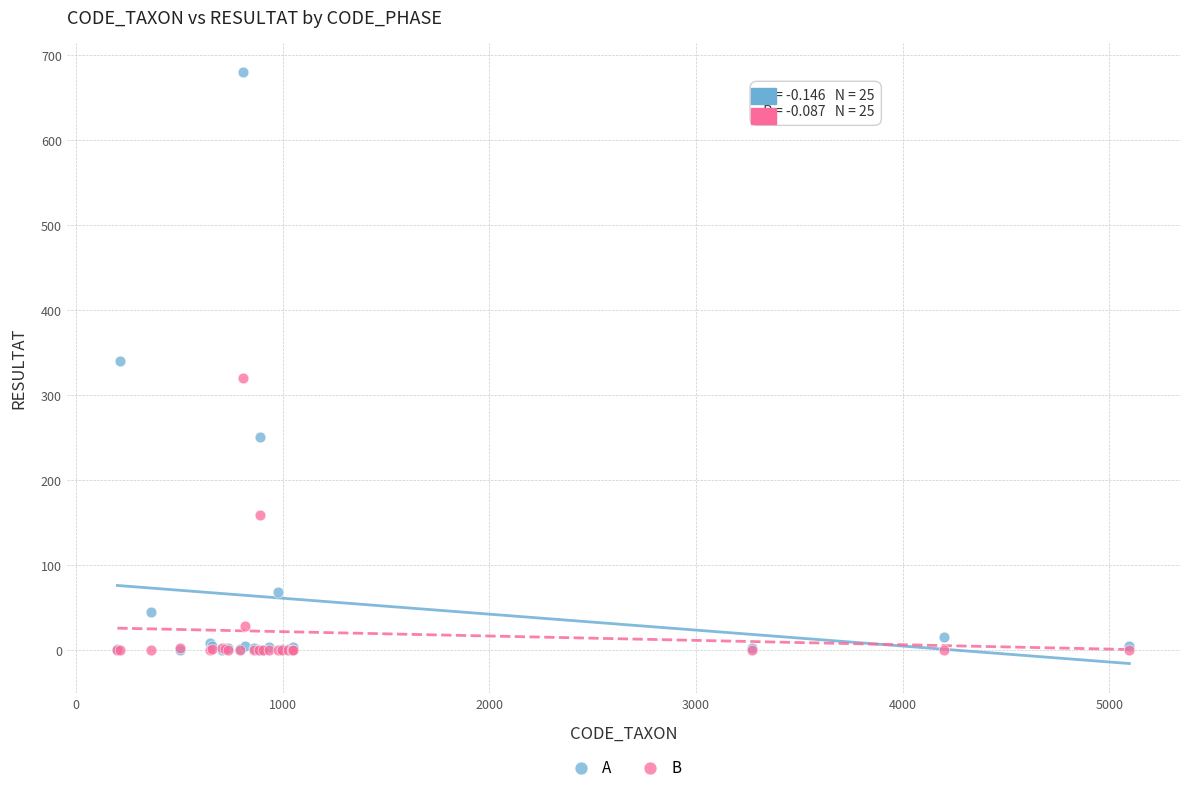

Which series has the largest Y range (max minus min)?

A